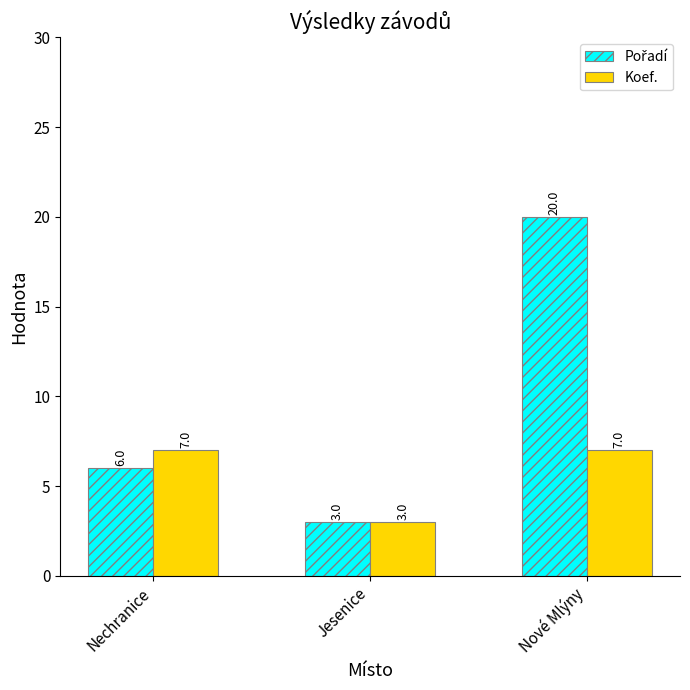

At which category is the sum across all series the highest?

Nové Mlýny